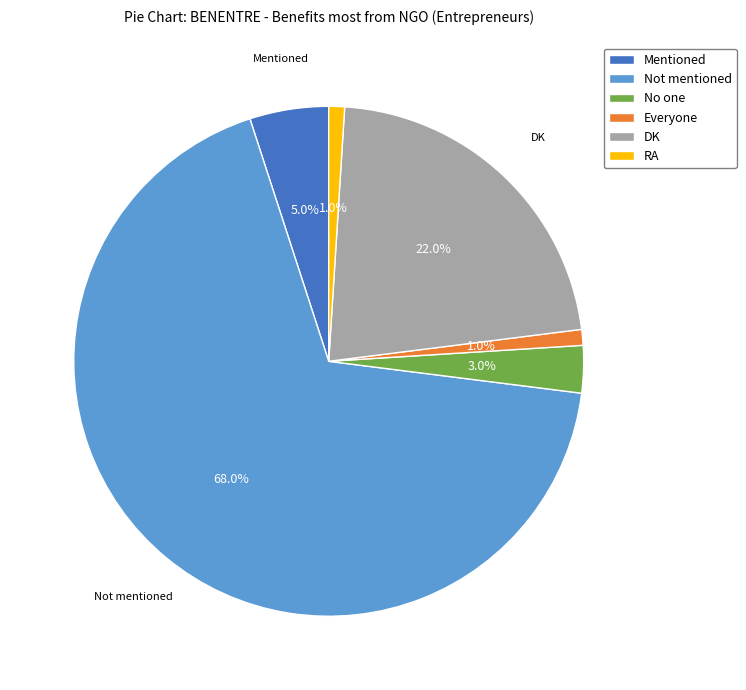

Count the number of slices in the pie.

6